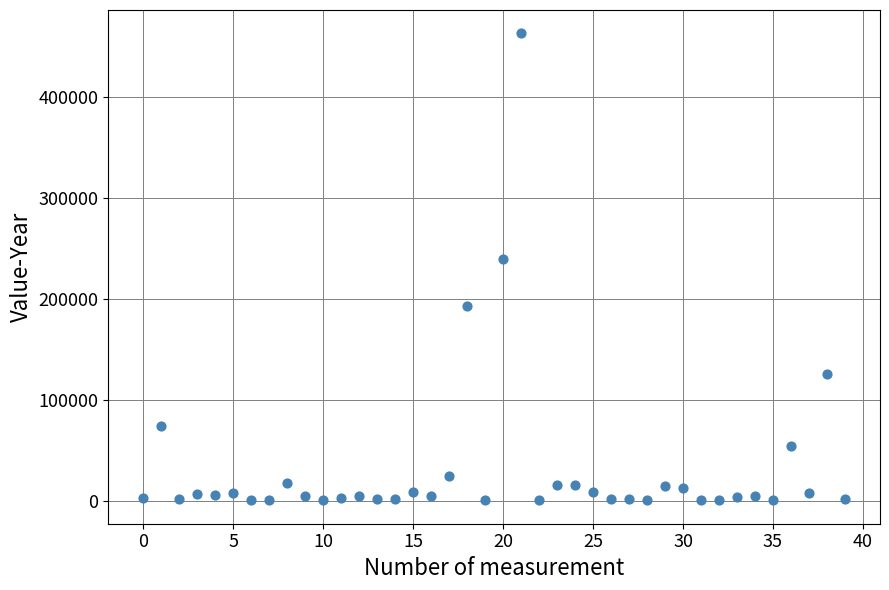

What Y value in the scatter plot is closest to 231855?

239790